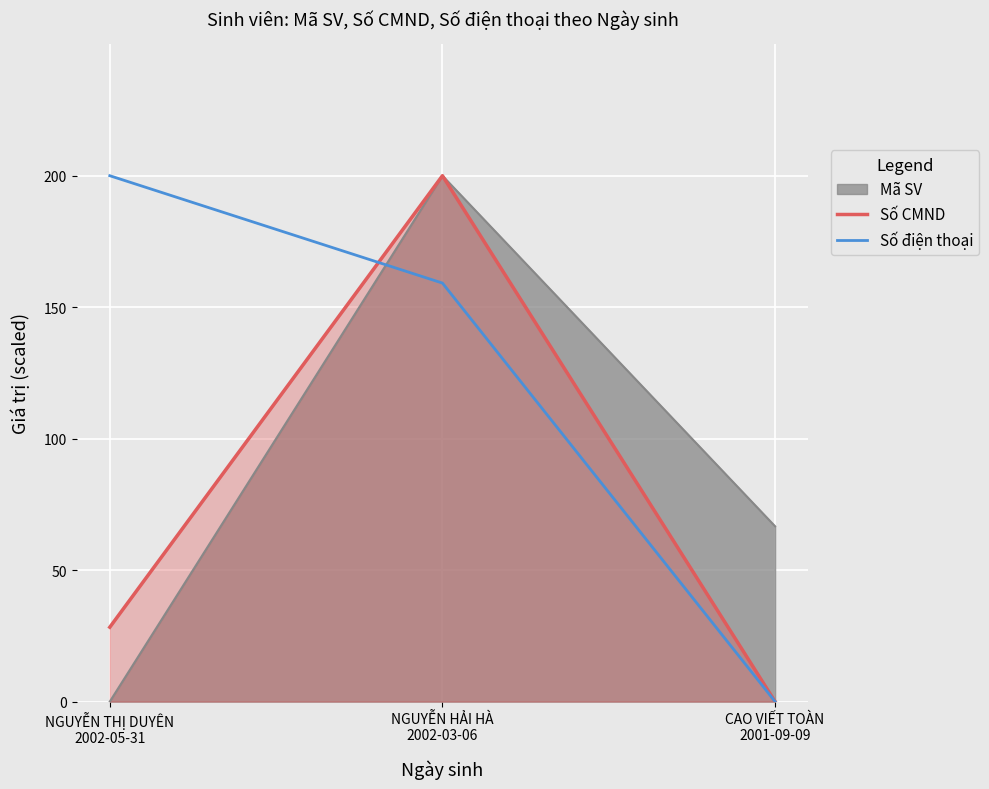

Reading left to right, list all the values displayed in this chart.

Mã SV: 0.0	200.0	66.7
Số CMND: 28.3	200.0	0.0
Số điện thoại: 200.0	159.2	0.0